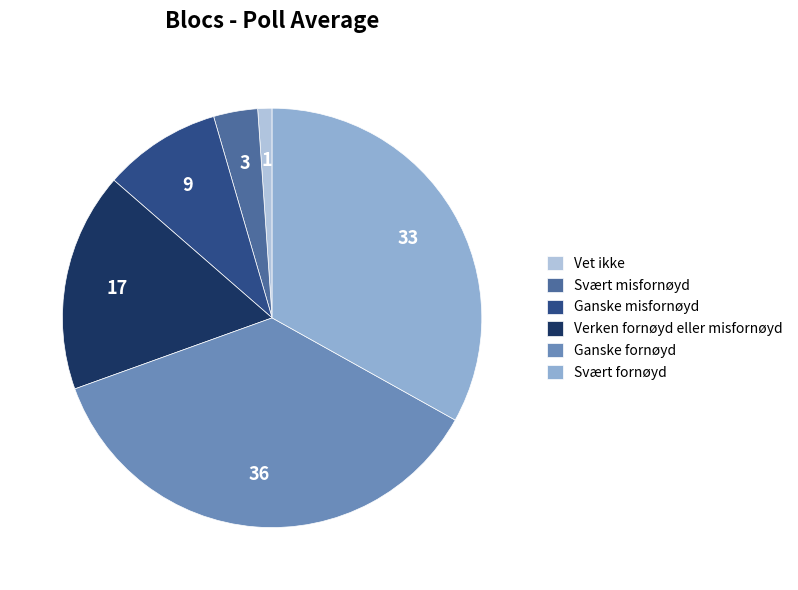

Is it true that Svært fornøyd is 33% of the pie?

True